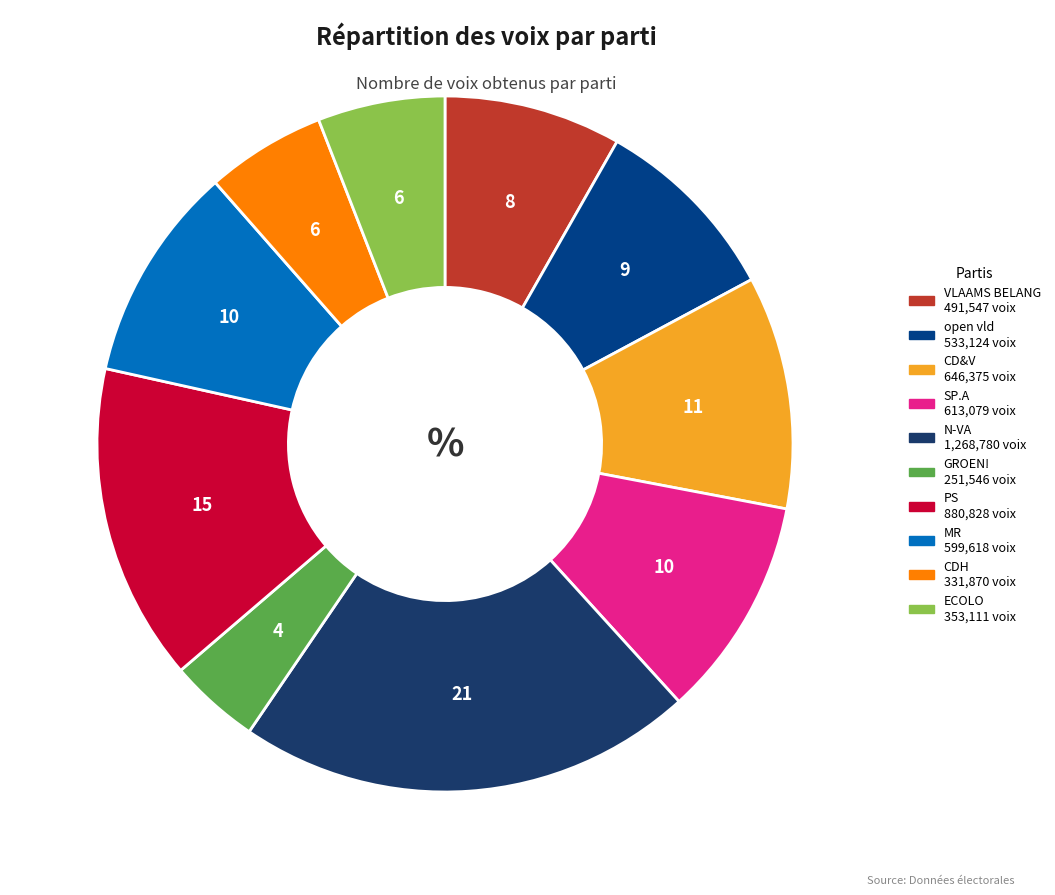

The open vld slice represents 9% of the pie. True or false?

True